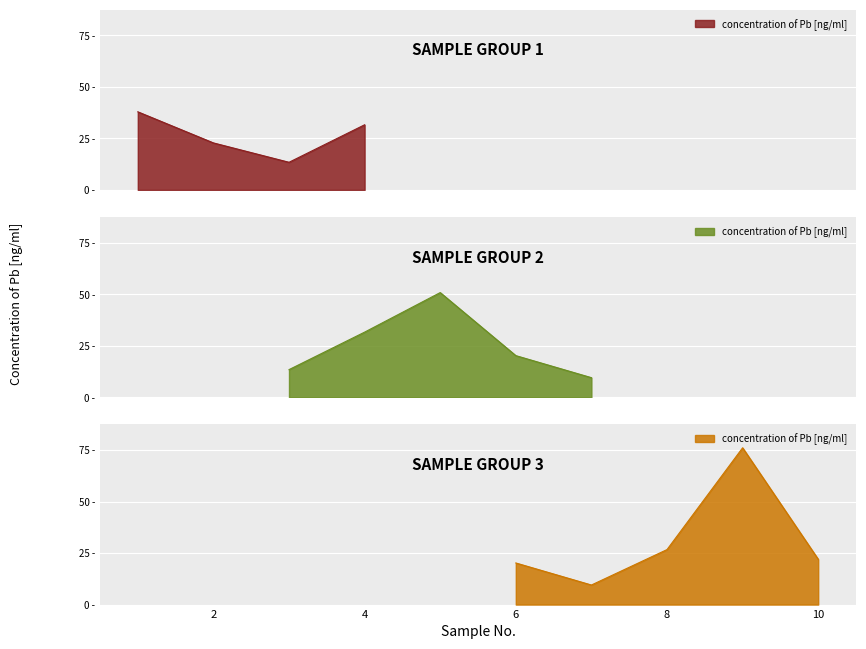

Reading left to right, what are all the values shown in this chart?

37.9	22.8	13.4	31.6	50.8	20.2	9.5	26.7	76.1	22.0